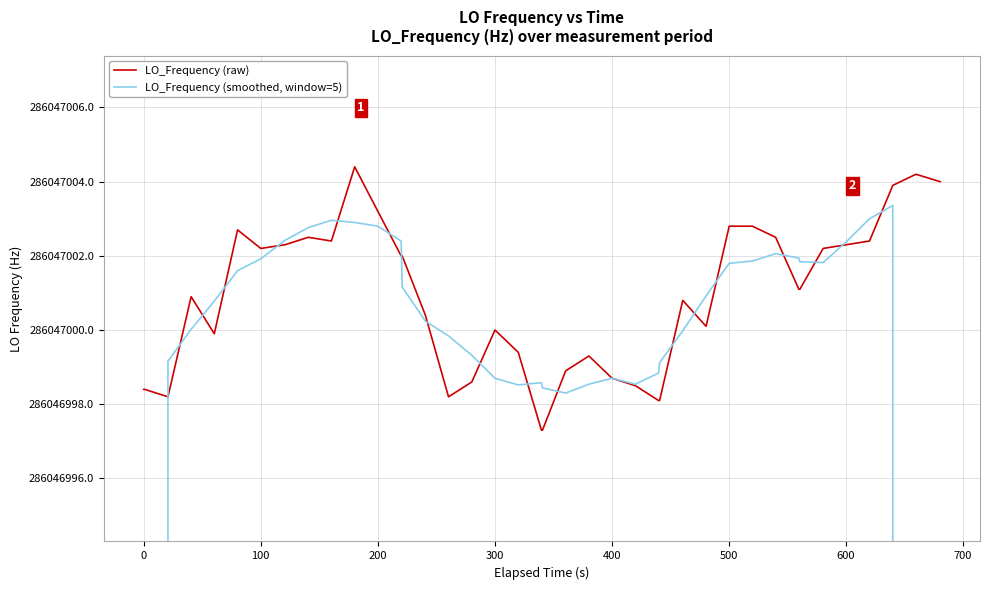

What are all the series names shown in the legend?

LO_Frequency (raw), LO_Frequency (smoothed, window=5)